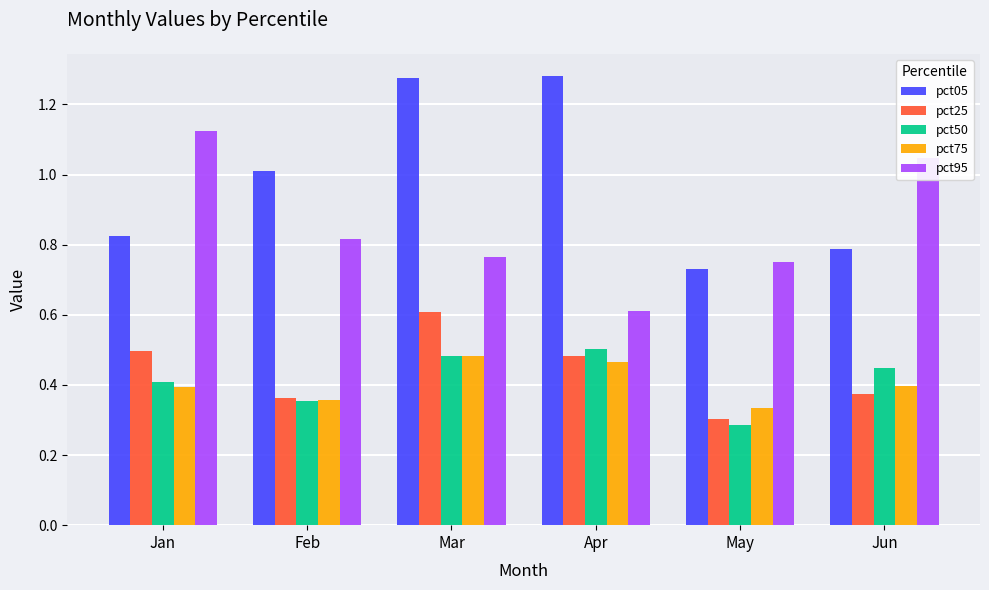

How many groups of bars are there?

6